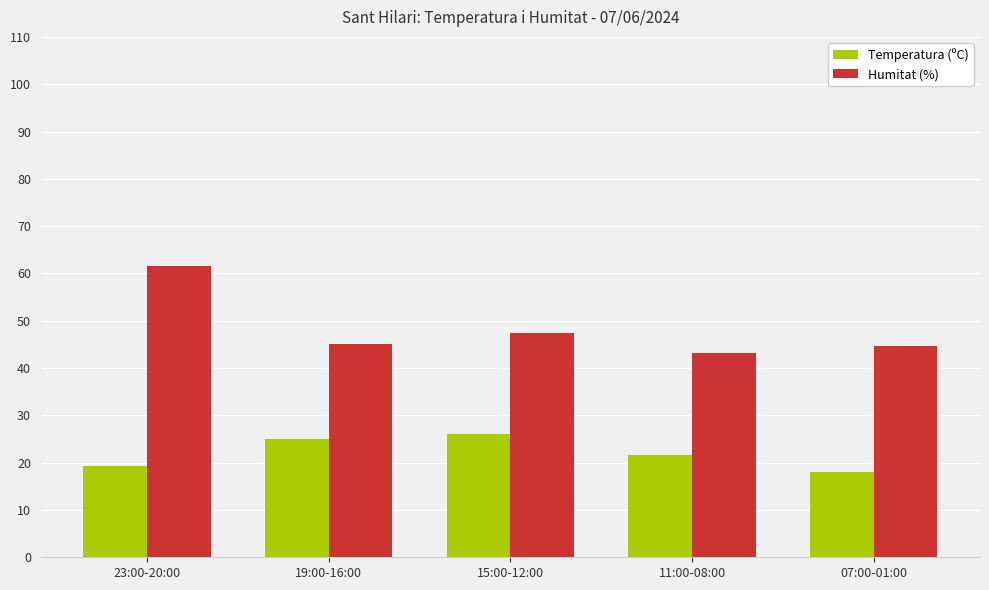

What is the sum of all Humitat (%) values?

241.8